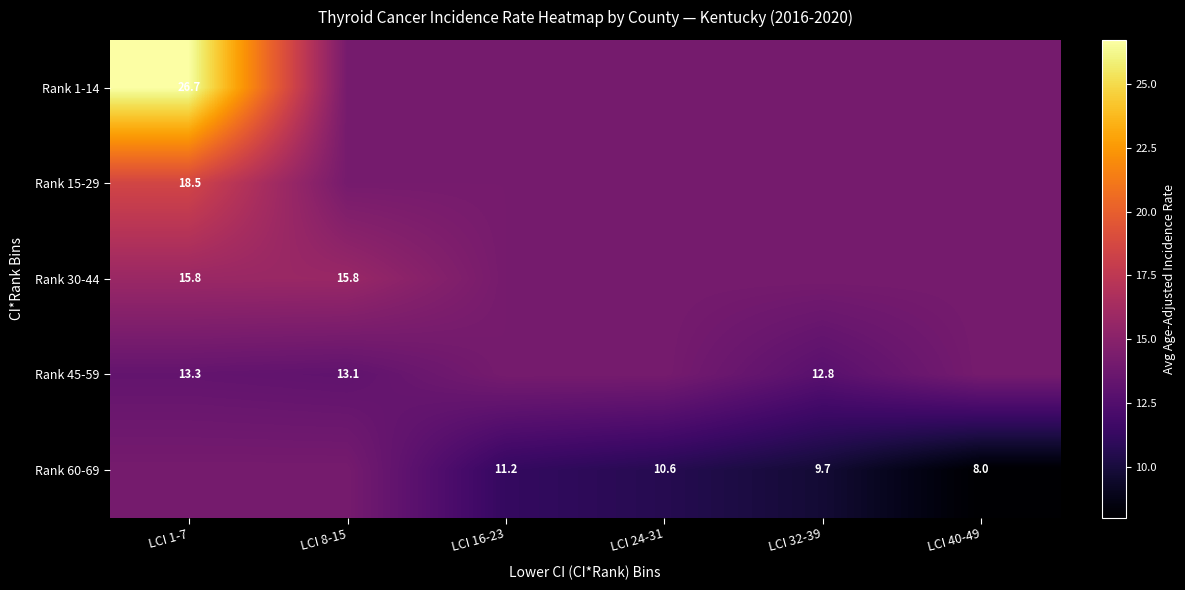

What is the spread (max minus min) of values at LCI 16-23?

2.9